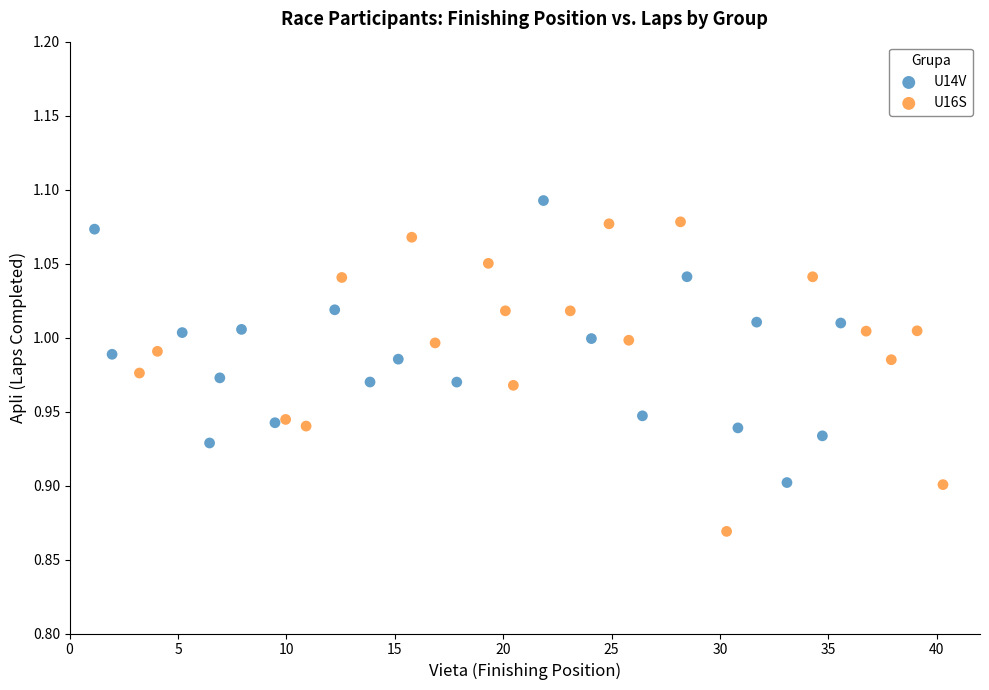

Which series has the largest Y range (max minus min)?

U16S